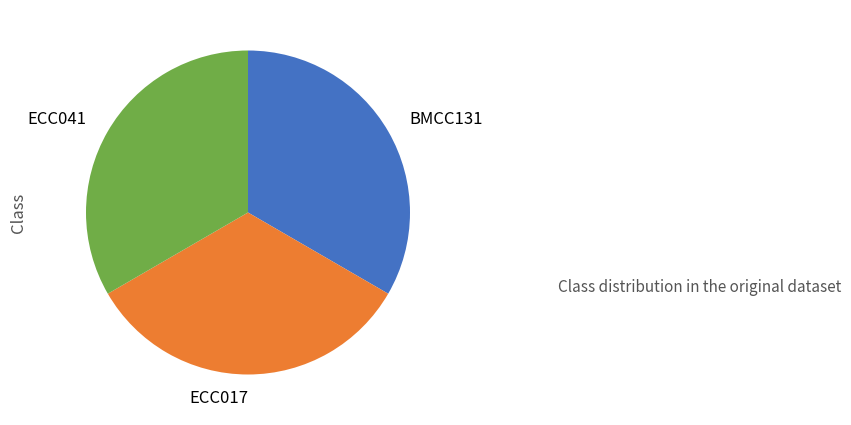

How many slices are in this pie chart?

3